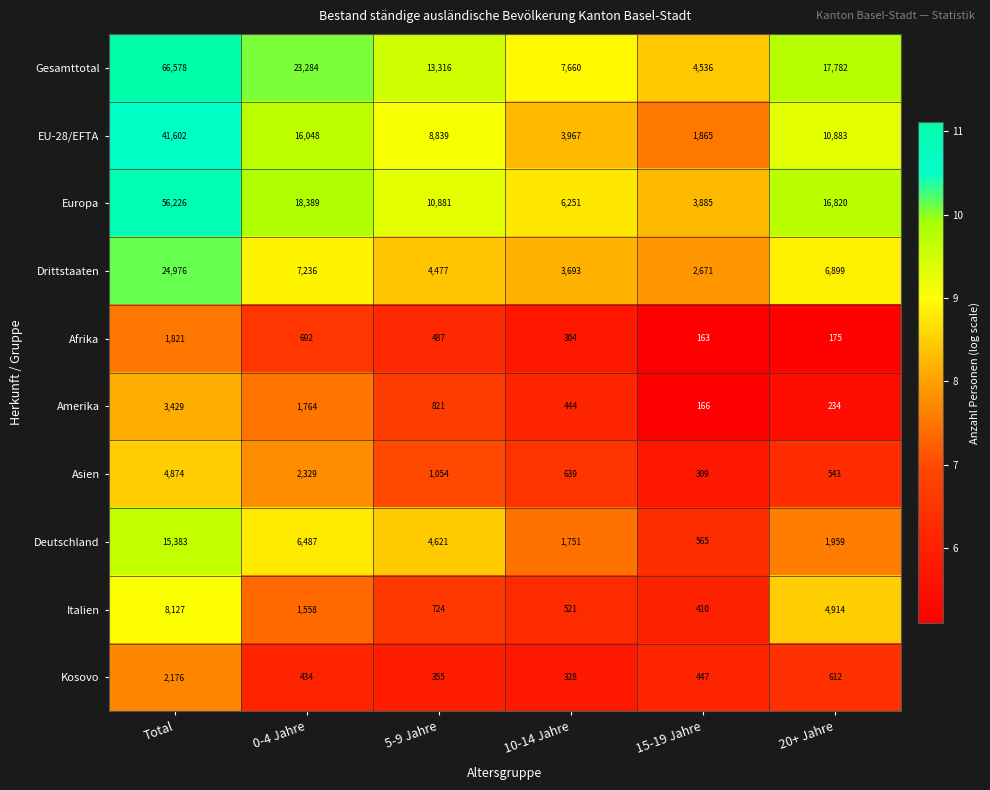

How many distinct data groups are displayed?

10